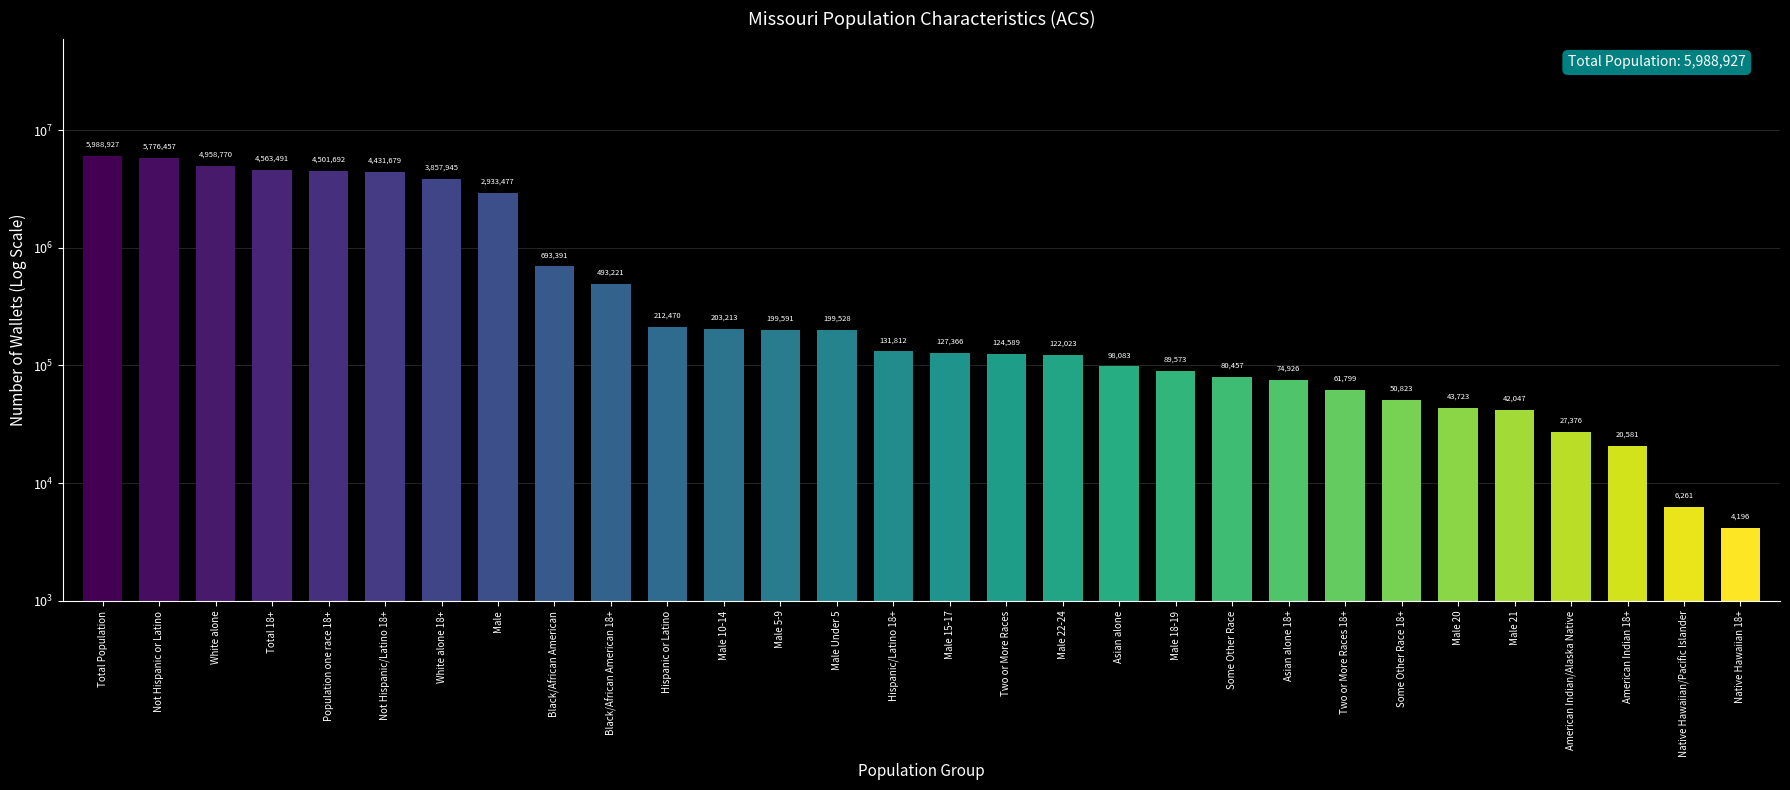

Reading left to right, transcribe all the data shown in this chart.

Total Population=5988927	Not Hispanic or Latino=5776457	White alone=4958770	Total 18+=4563491	Population one race 18+=4501692	Not Hispanic/Latino 18+=4431679	White alone 18+=3857945	Male=2933477	Black/African American=693391	Black/African American 18+=493221	Hispanic or Latino=212470	Male 10-14=203213	Male 5-9=199591	Male Under 5=199528	Hispanic/Latino 18+=131812	Male 15-17=127366	Two or More Races=124589	Male 22-24=122023	Asian alone=98083	Male 18-19=89573	Some Other Race=80457	Asian alone 18+=74926	Two or More Races 18+=61799	Some Other Race 18+=50823	Male 20=43723	Male 21=42047	American Indian/Alaska Native=27376	American Indian 18+=20581	Native Hawaiian/Pacific Islander=6261	Native Hawaiian 18+=4196